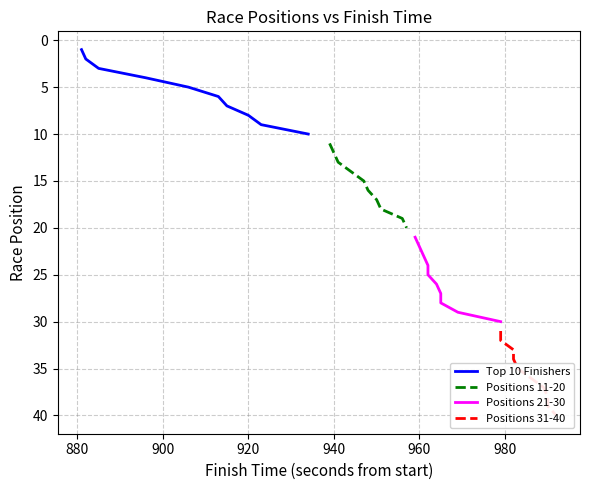

What is the highest value of the Top 10 Finishers series?

10